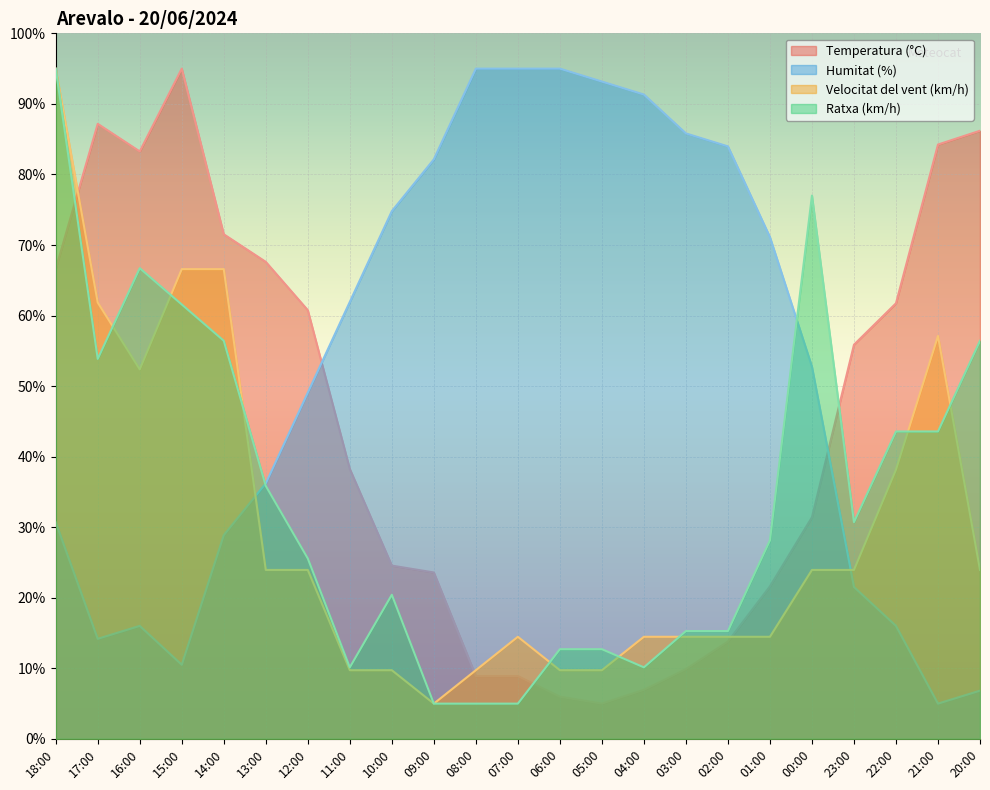

How many intersections are there between Temperatura (°C) and Humitat (%)?

2